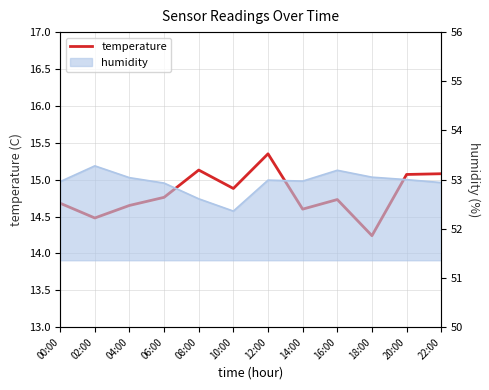

What position from the right is 16:00?

4